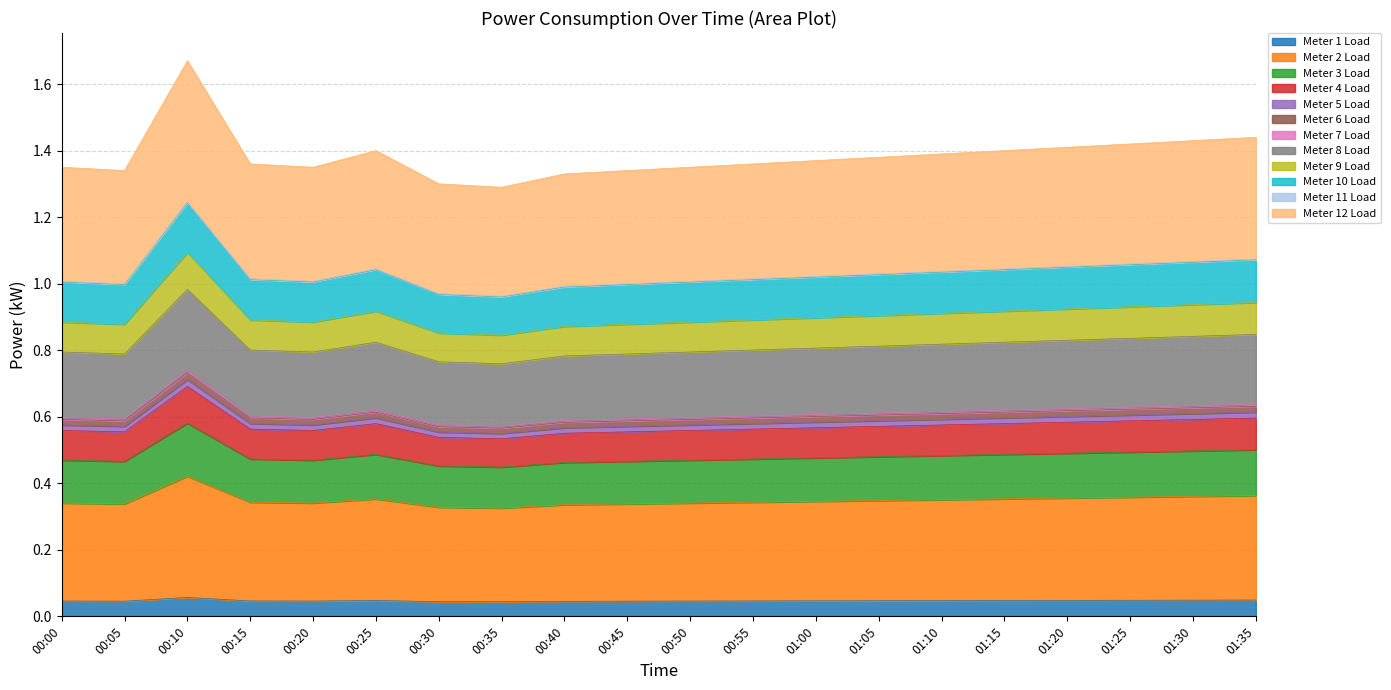

List the labels in order of value, smallest first.

00:35, 00:30, 00:40, 00:05, 00:45, 00:00, 00:20, 00:50, 00:15, 00:55, 01:00, 01:05, 01:10, 00:25, 01:15, 01:20, 01:25, 01:30, 01:35, 00:10